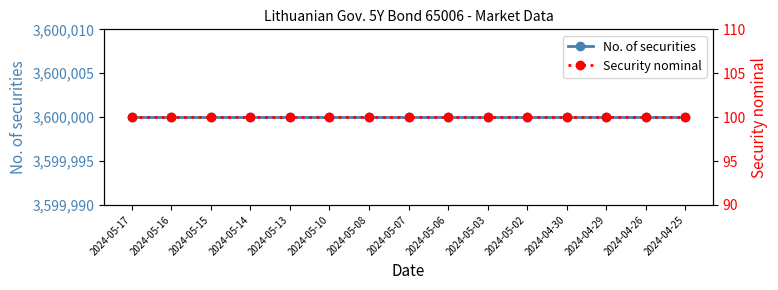

What is the smallest value displayed?

100